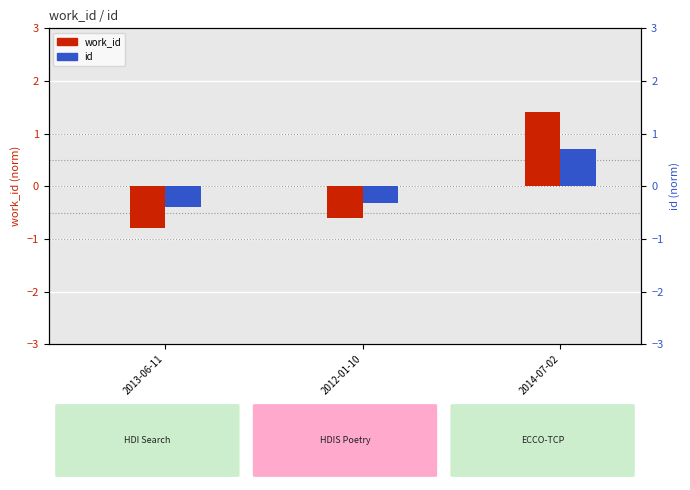

Rank the series by their maximum value, from highest to lowest.

work_id (normalized), id (normalized)